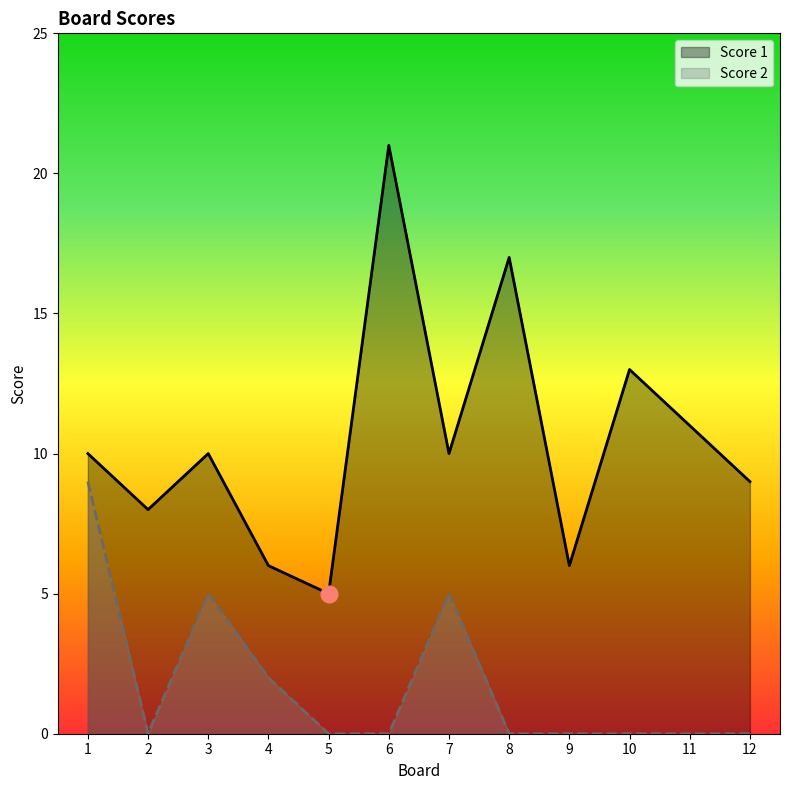

What is the difference between the highest and lowest values at 3?

5